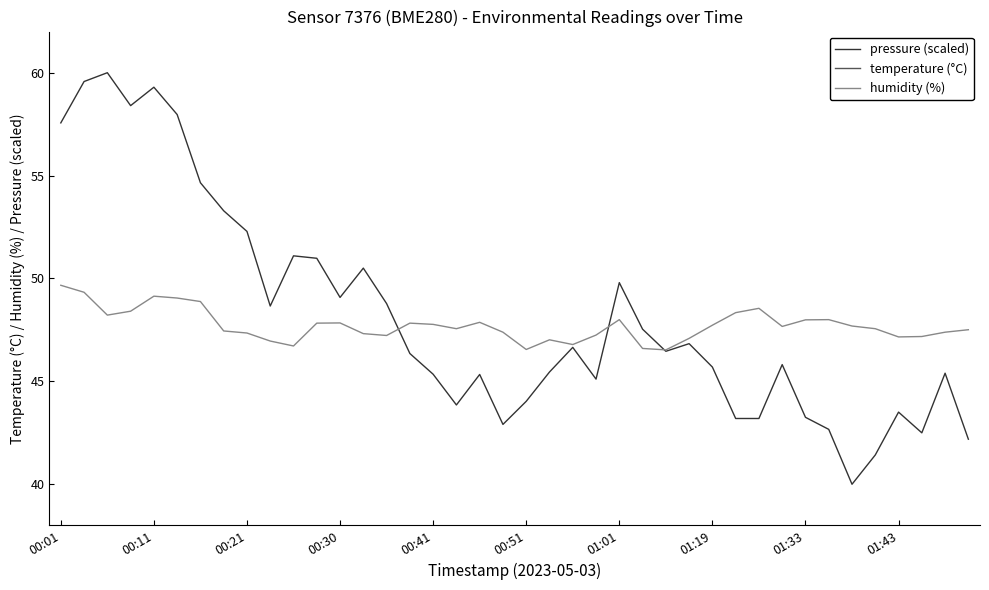

What is the average value of the humidity (%) series?

47.7